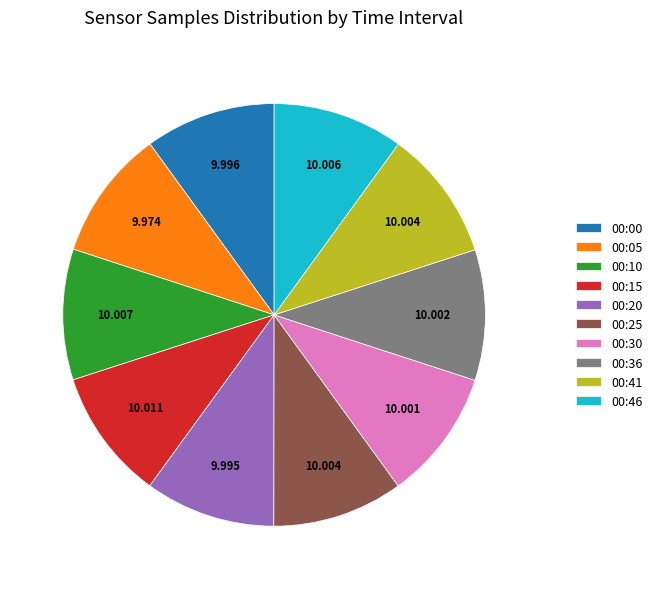

Does 00:10 account for over 50% of the chart?

No